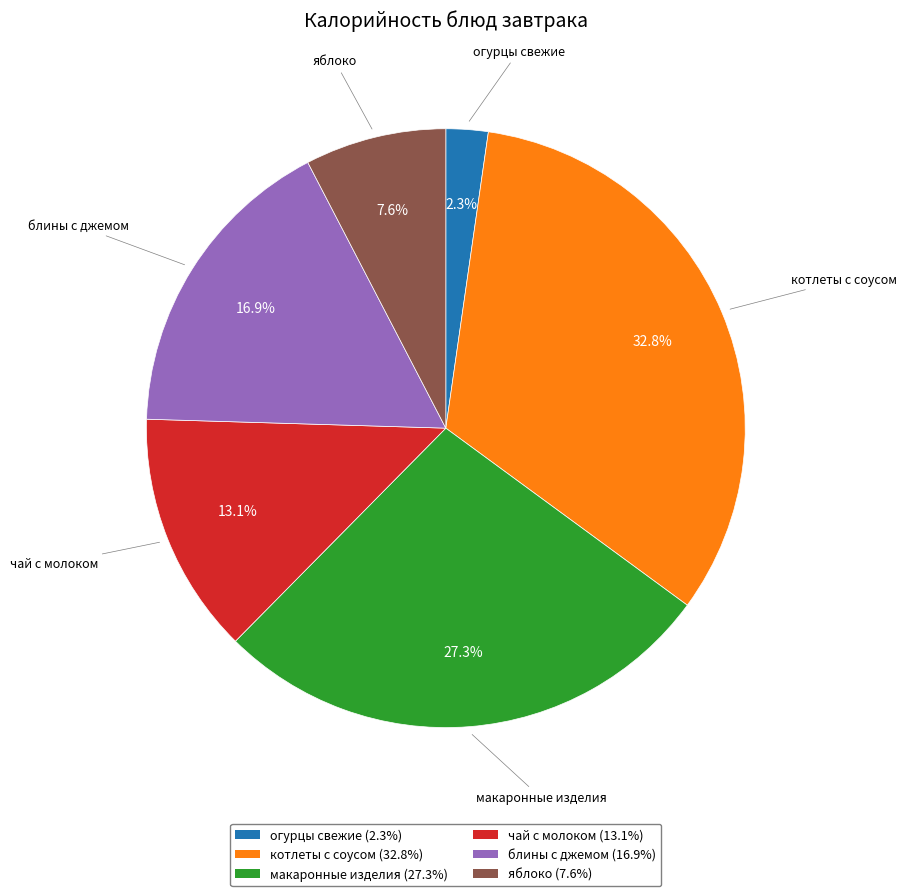

Does any single category account for the majority?

No